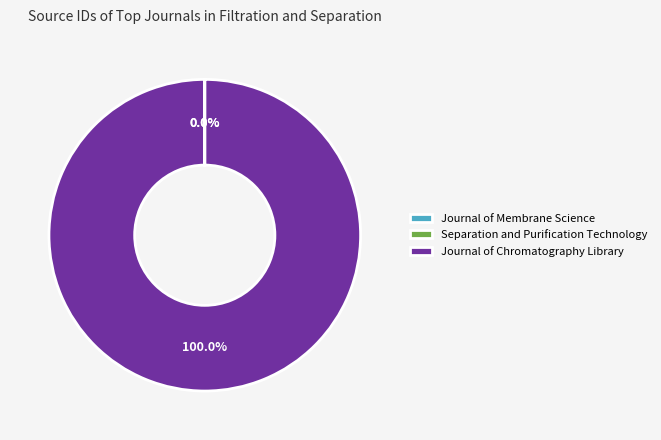

Which slice is the largest?

Journal of Chromatography Library